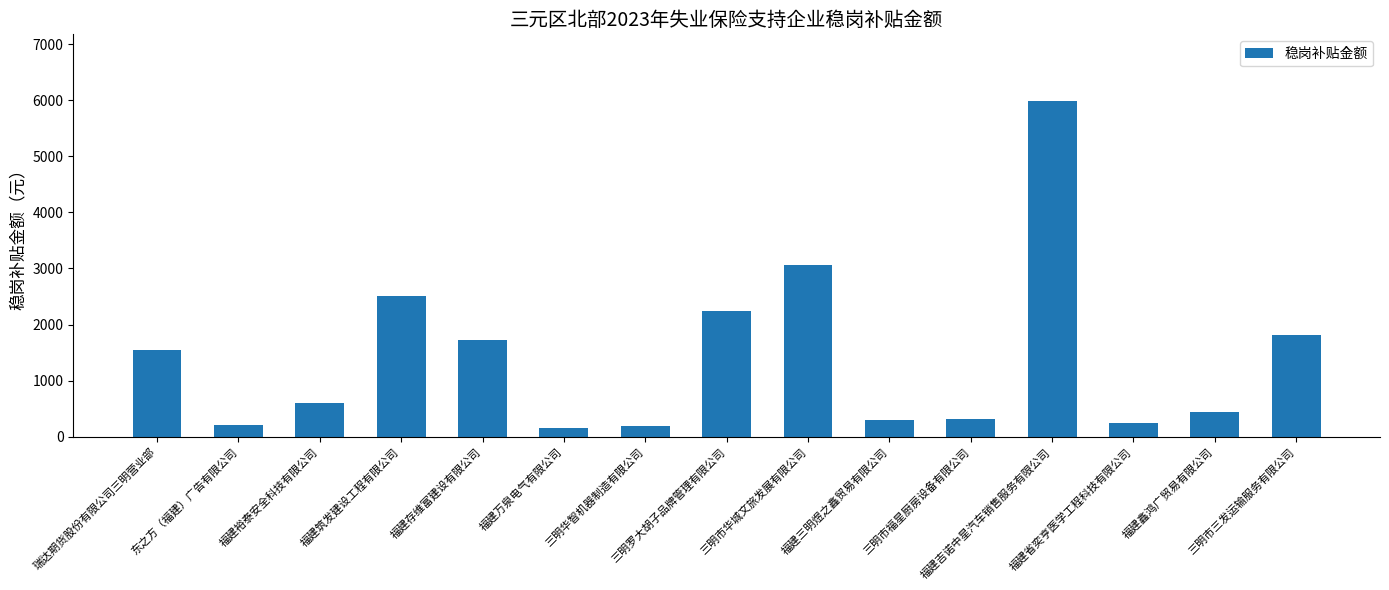

What is the maximum value shown in the chart?

5978.5